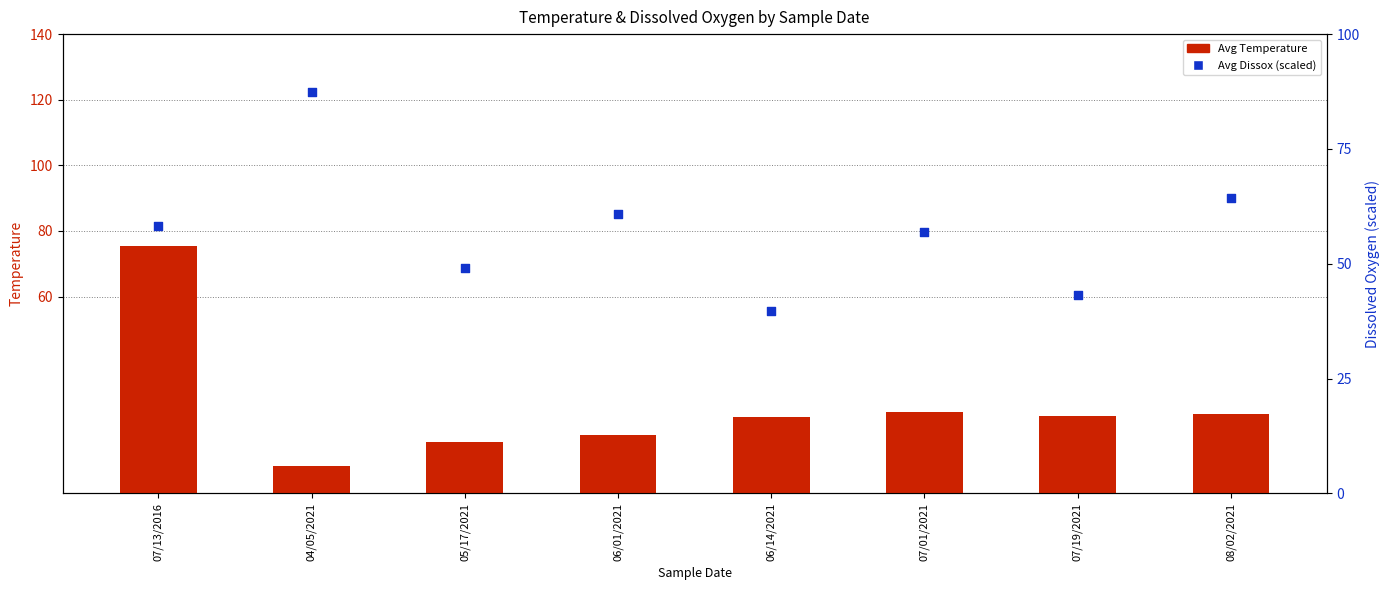

Is the value of Avg Dissox (MG/L) at 06/14/2021 greater than the value of Avg Temperature (°C/°F) at 06/14/2021?

Yes